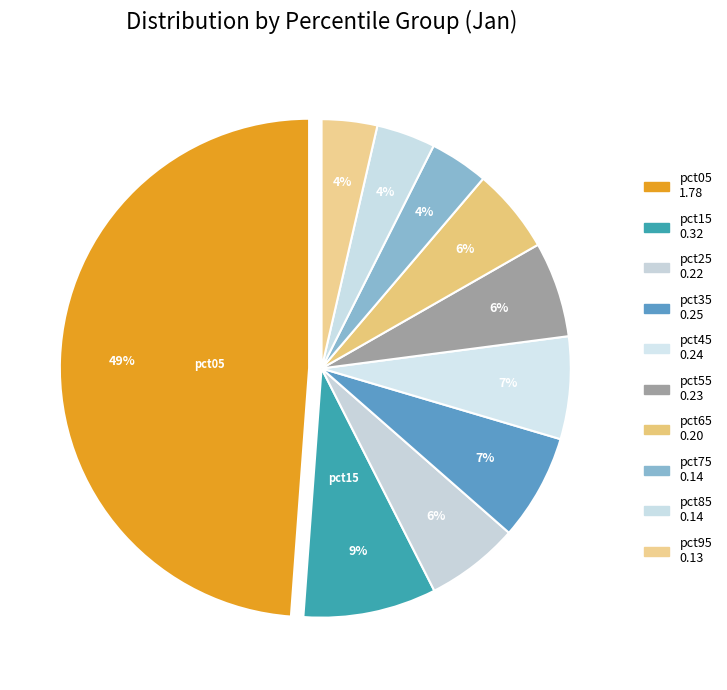

Rank the categories by value from highest to lowest.

pct05, pct15, pct35, pct45, pct55, pct25, pct65, pct85, pct75, pct95